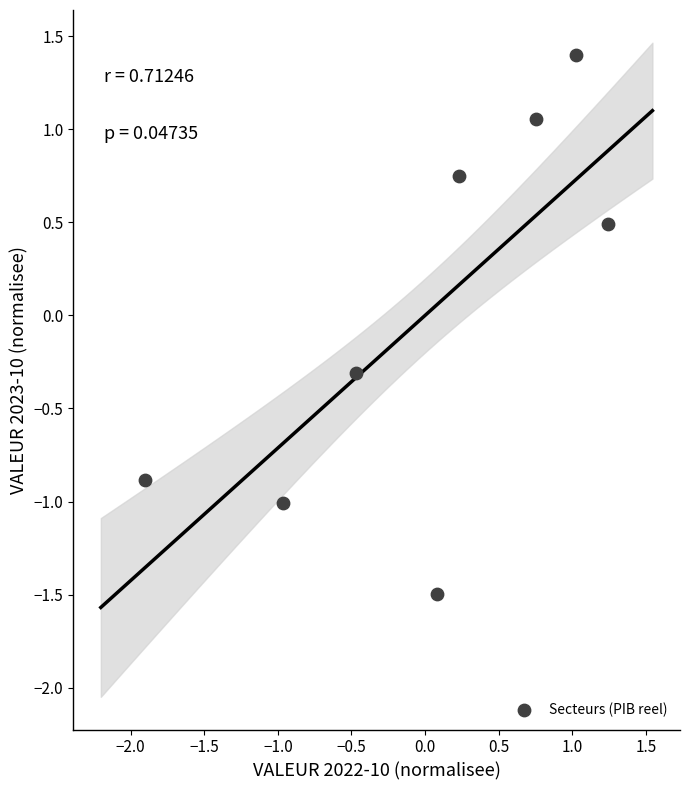

What Y value in the scatter plot is closest to 0?

-0.3